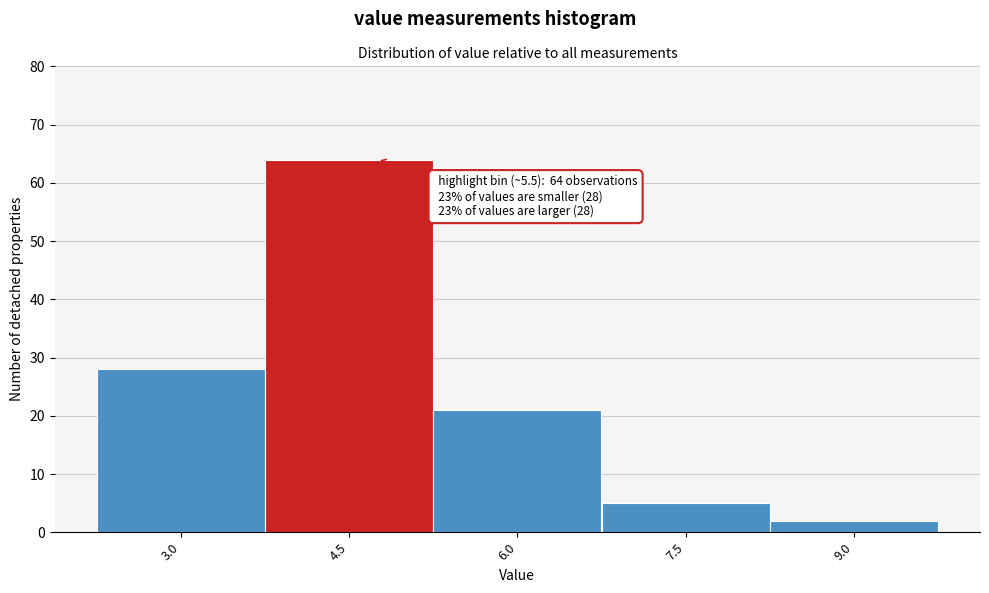

Reading right to left, list all the values displayed in this chart.

9.0=2	7.5=5	6.0=21	4.5=64	3.0=28